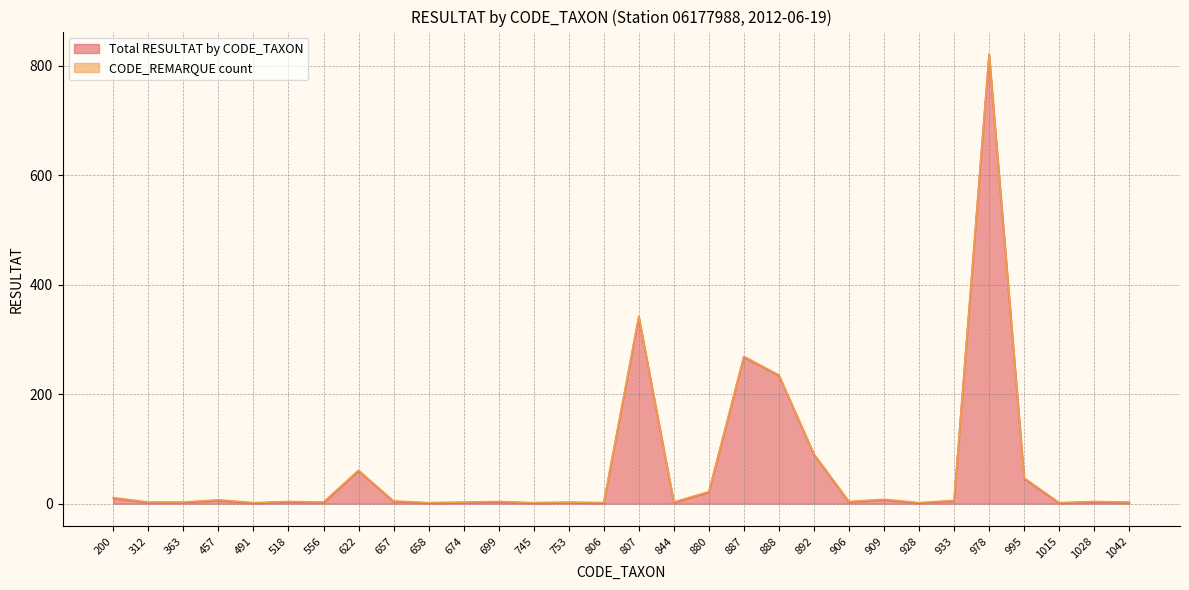

List the labels in order of value, largest first.

978, 807, 887, 888, 892, 622, 995, 880, 200, 909, 457, 933, 657, 518, 699, 906, 1028, 312, 363, 556, 674, 753, 844, 1042, 491, 658, 745, 806, 928, 1015